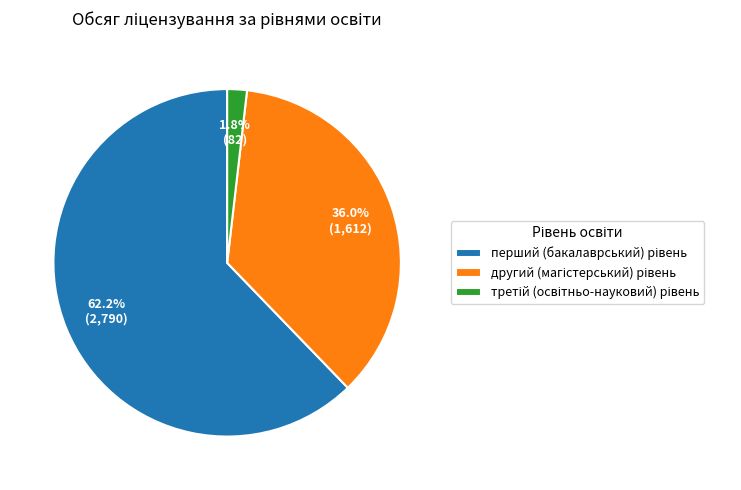

How many slices are in this pie chart?

3